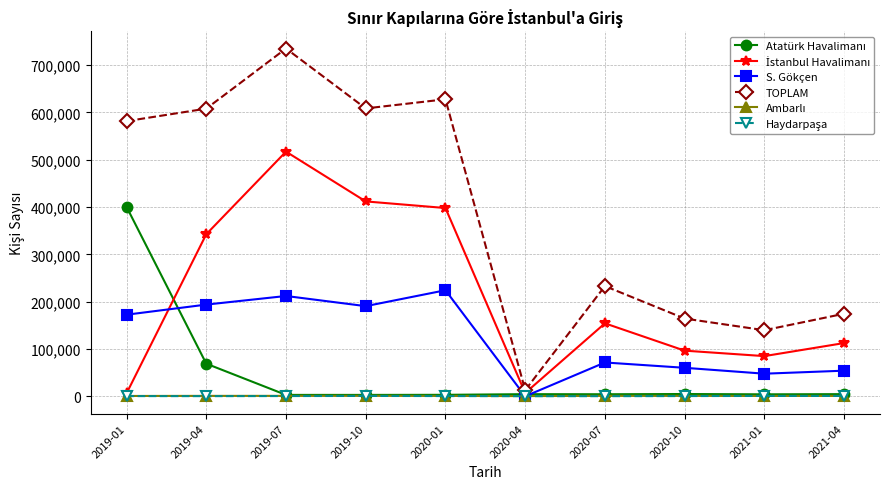

At which category does the chart reach its peak across all series?

2019-07